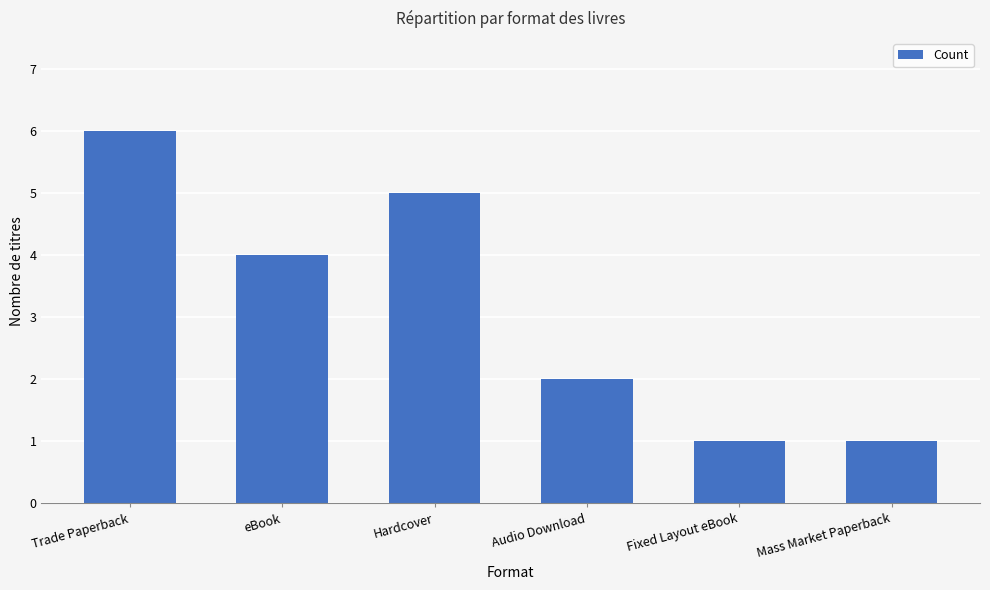

Which label corresponds to the largest value in the chart?

Trade Paperback